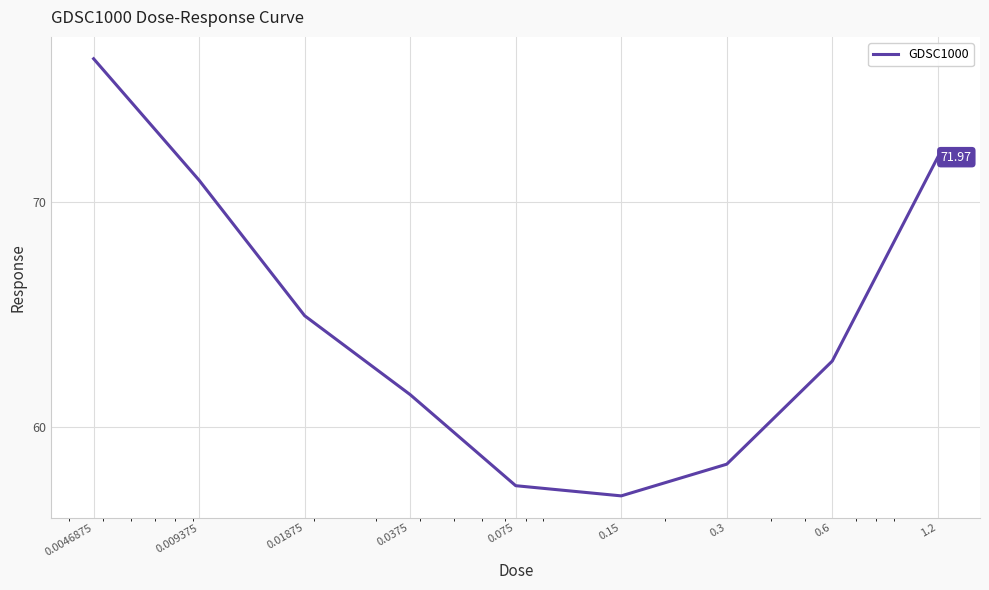

What is the difference between the maximum and minimum values?

19.4